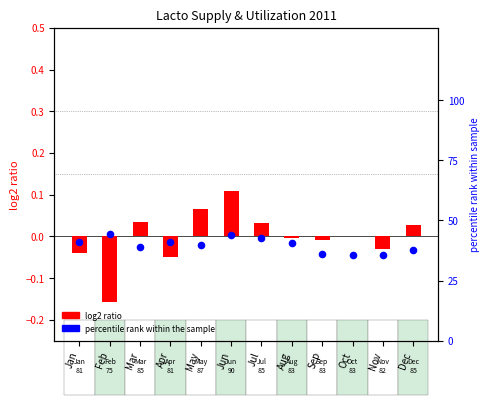

Which series has the largest total across all categories?

percentile rank within the sample